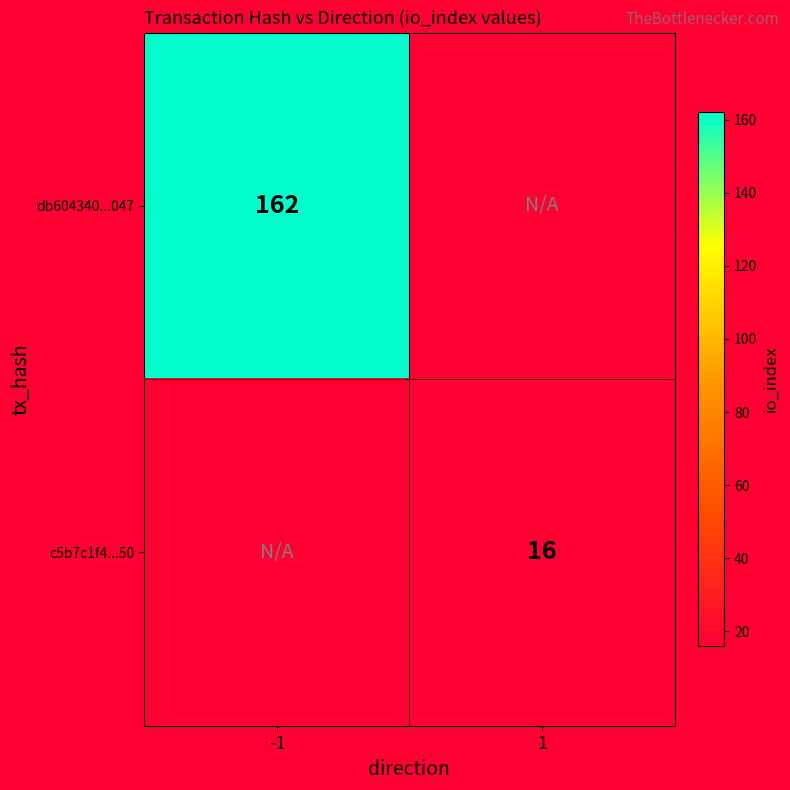

The value of c5b7c1f4...50 at 1 is 16. True or false?

True